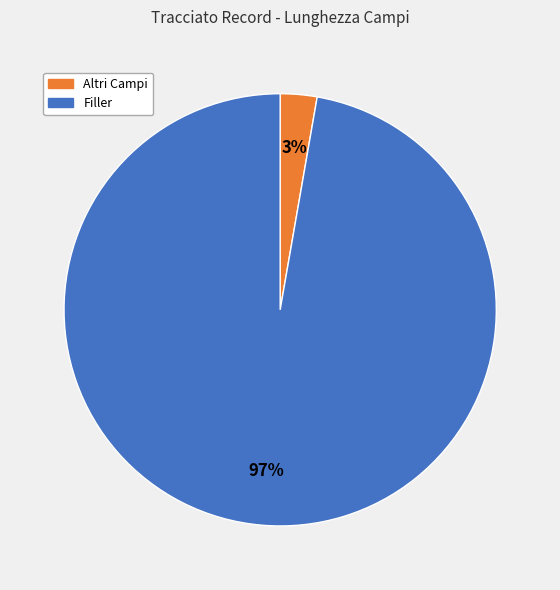

To the nearest percent, what is the average slice percentage?

50%